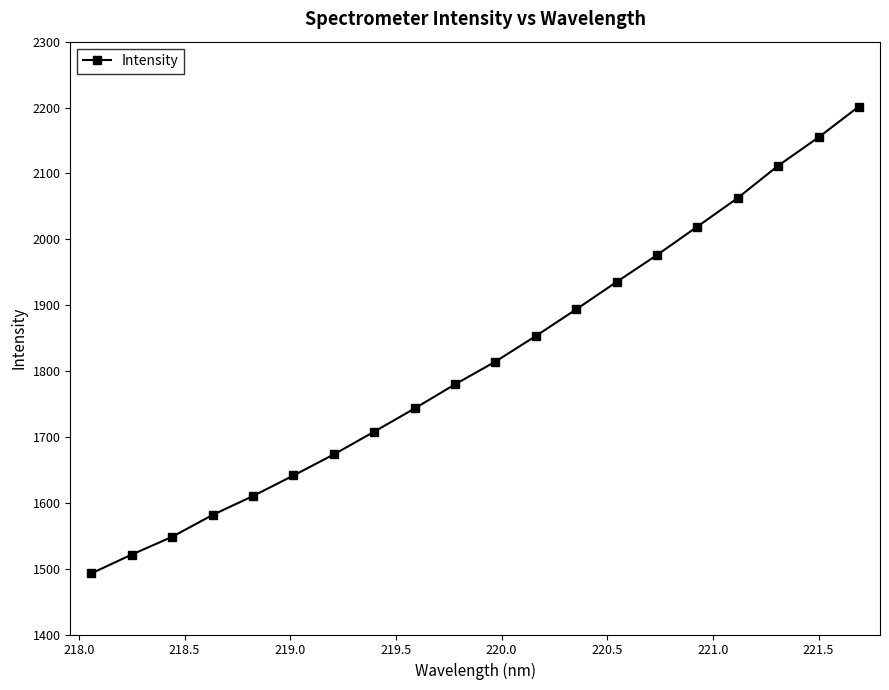

True or false: the data has more than 2 interior local peaks.

False